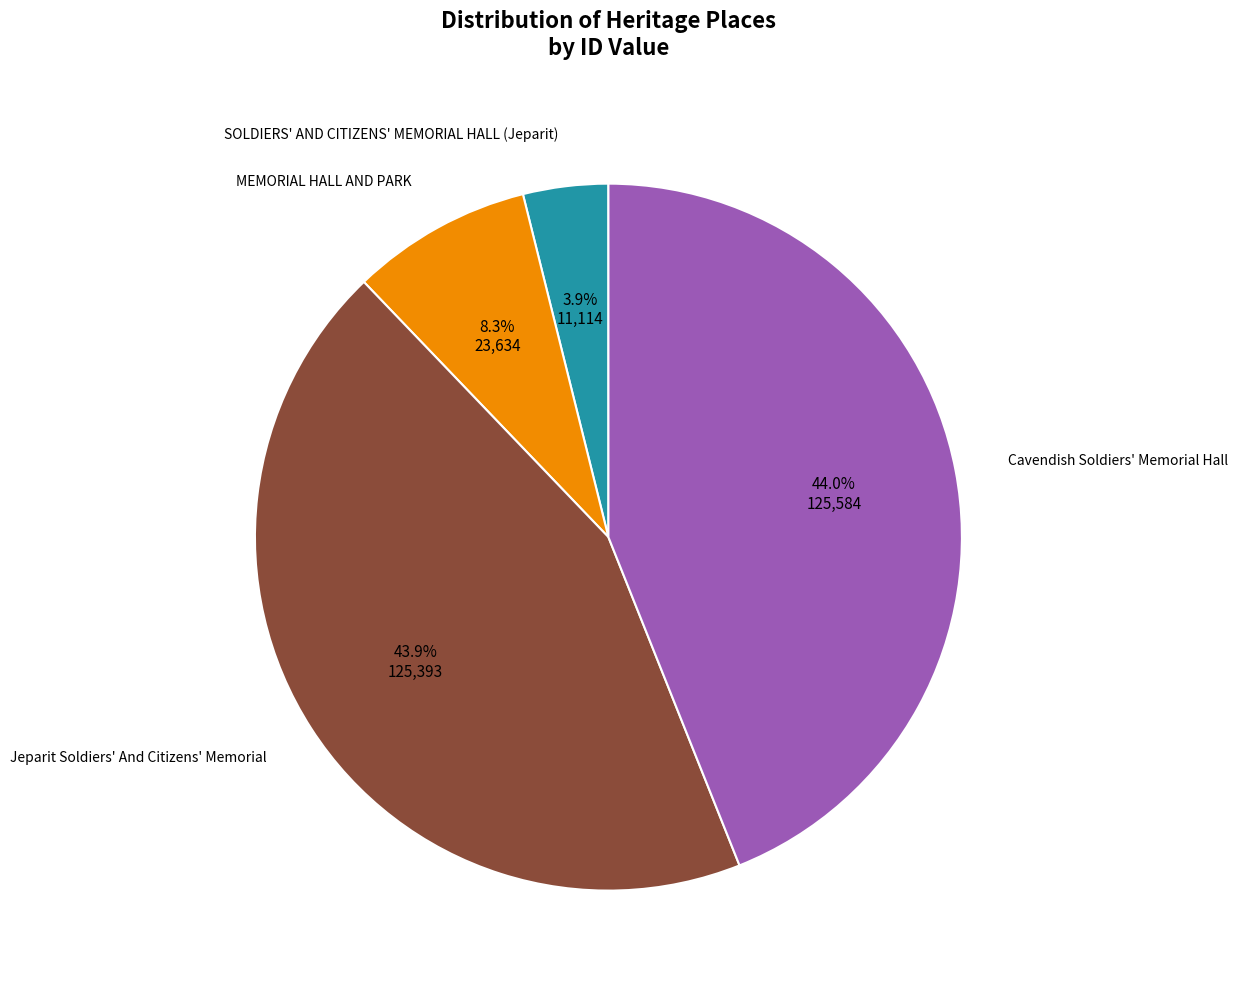

How many slices are in this pie chart?

4